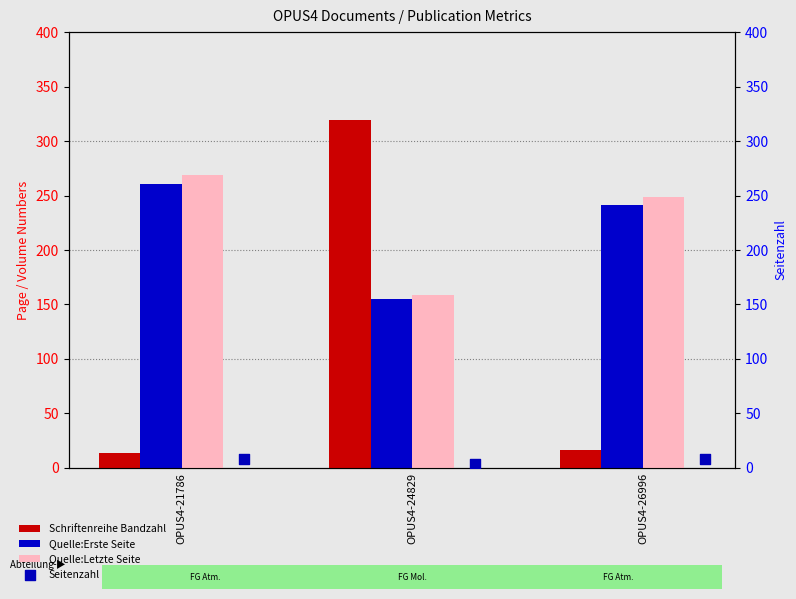

At which category is the sum across all series the highest?

OPUS4-24829